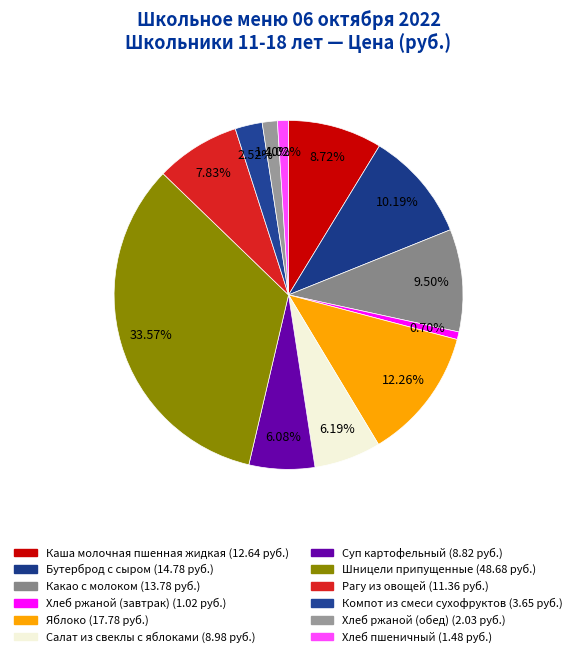

Is it true that Бутерброд с сыром is 10% of the pie?

True